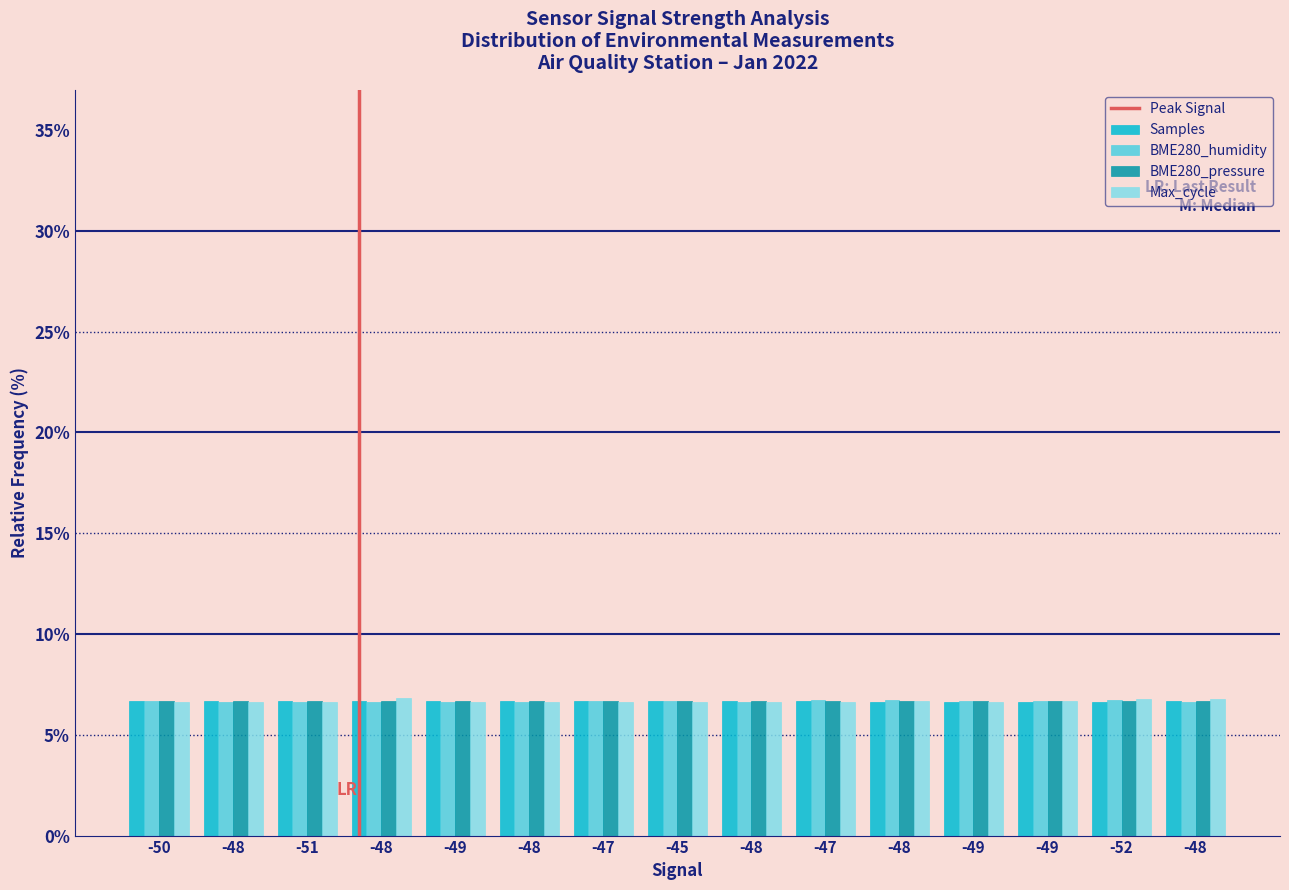

Is the value of Samples at -45 greater than the value of BME280_humidity at -47?

No